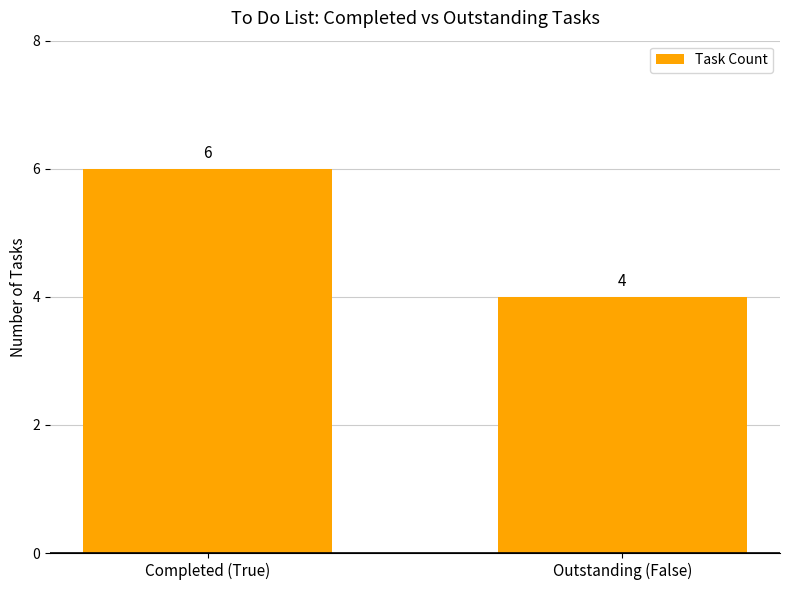

How many bars are there in total?

2